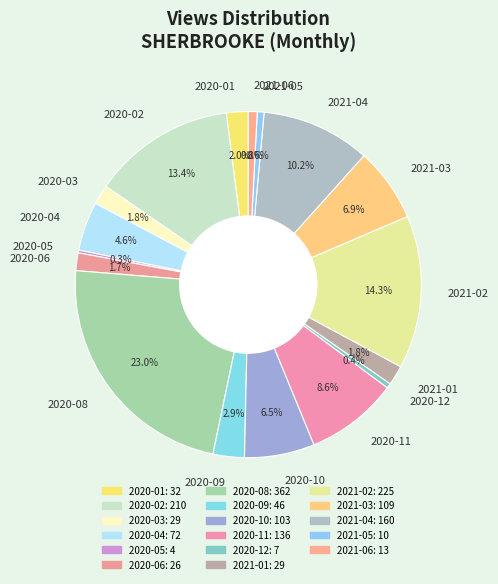

How much of the chart is everything except 2020-11?

91.4%